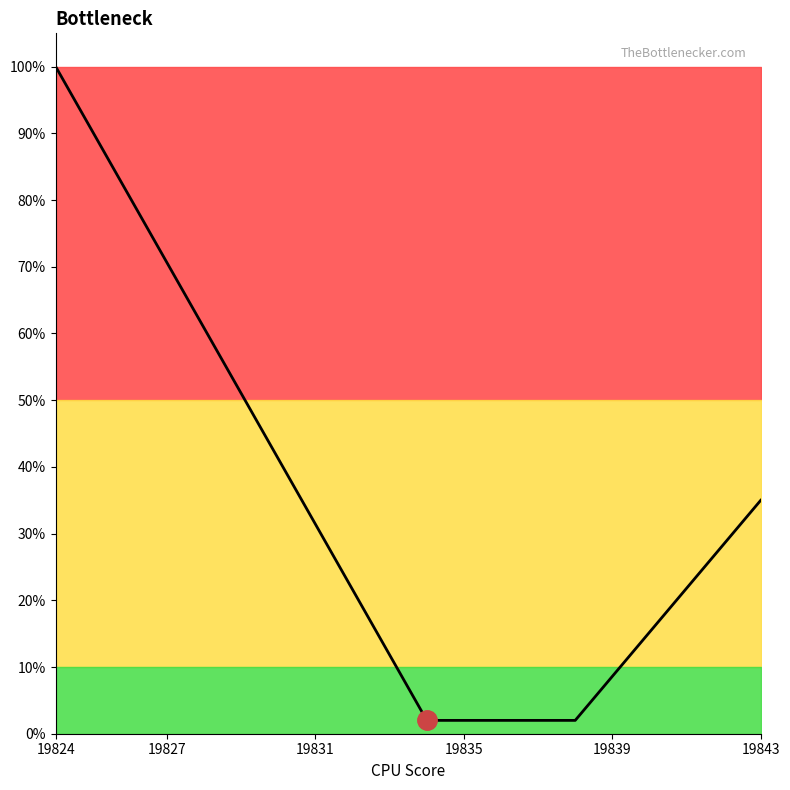

Is this an area chart (filled region under the line)?

No